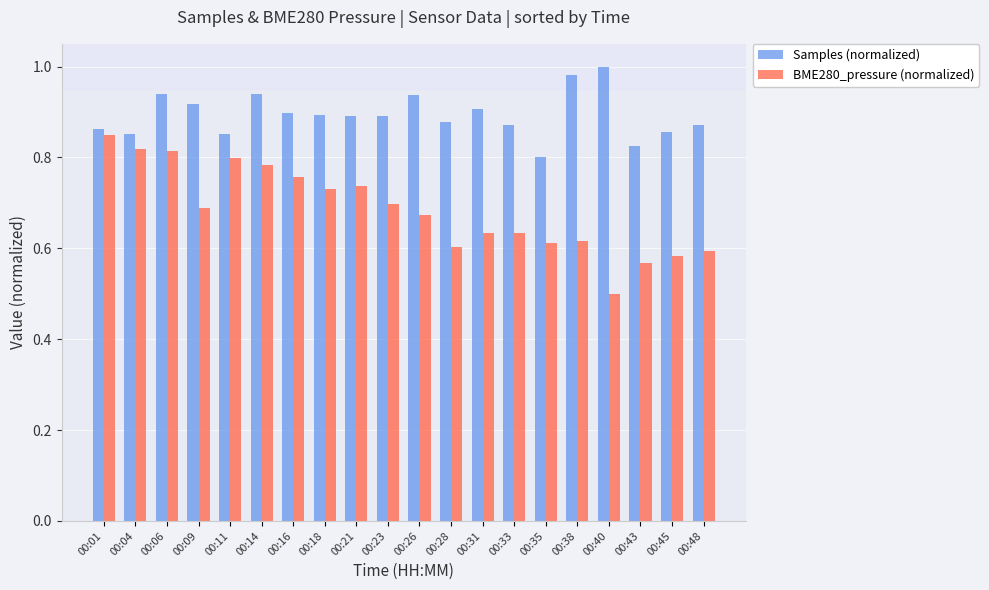

What is the difference between the second highest and second lowest values in the BME280_pressure (normalized) series?

0.3